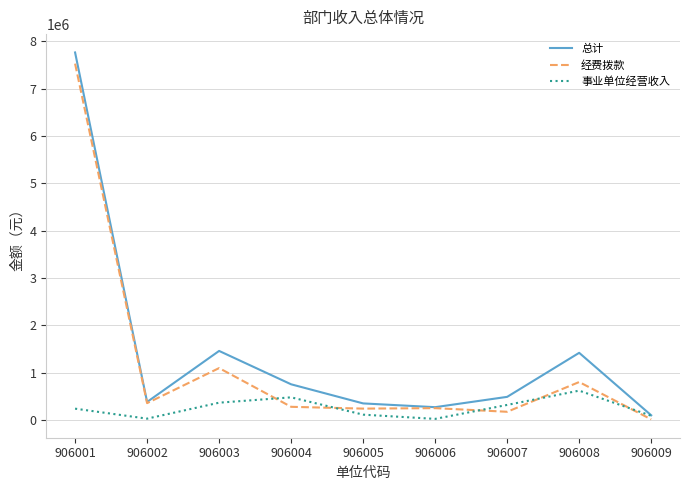

Rank the series at 906007 from lowest to highest value.

经费拨款, 事业单位经营收入, 总计